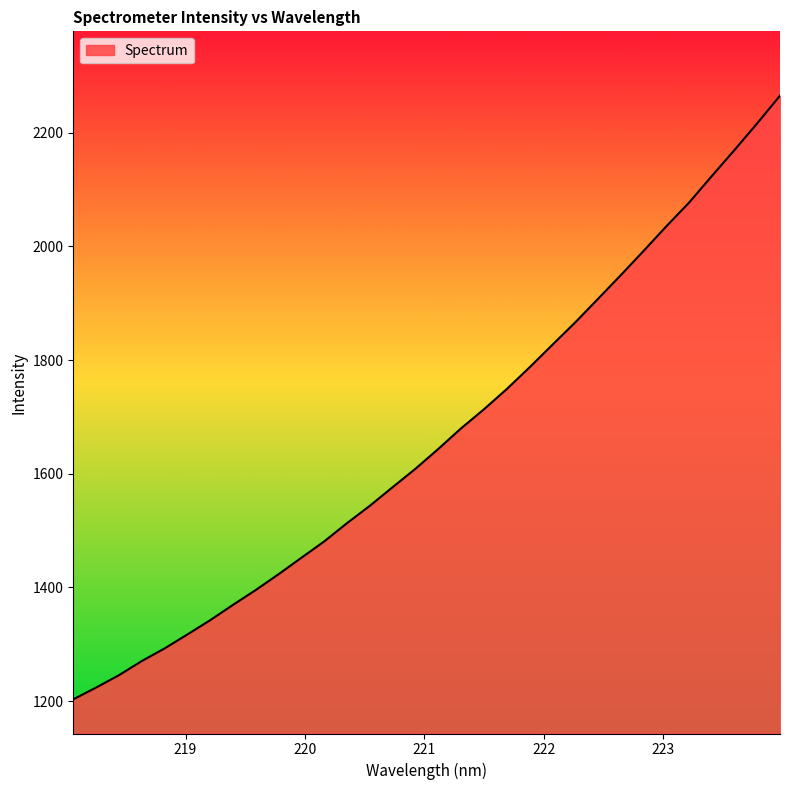

Reading right to left, transcribe all the data shown in this chart.

2265.2	2216.7	2169.6	2123.6	2076.8	2035.1	1991.7	1949.1	1907.4	1866.0	1826.6	1787.1	1748.9	1713.3	1679.9	1643.6	1608.8	1576.4	1543.7	1513.2	1481.0	1452.3	1423.3	1395.5	1369.4	1342.4	1317.2	1292.7	1270.5	1245.5	1223.8	1203.1